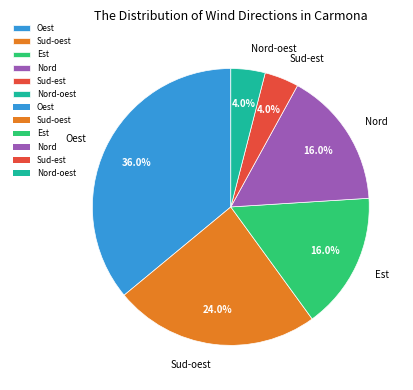

Between Nord-oest and Sud-oest, which is larger?

Sud-oest